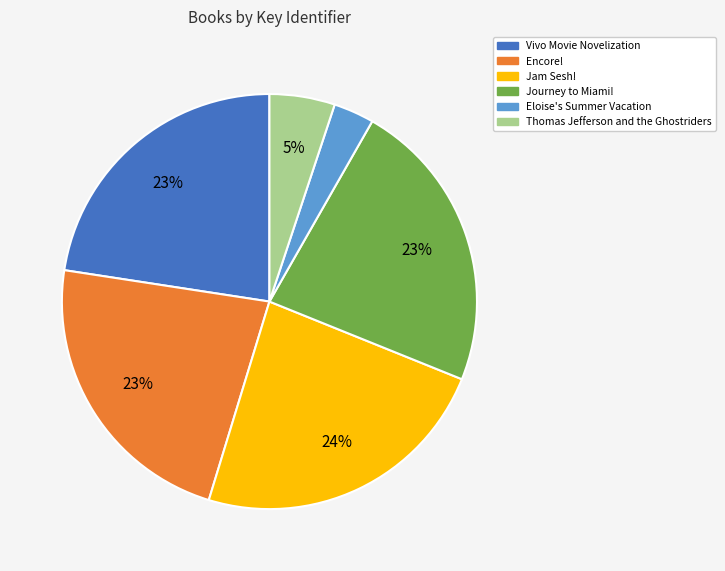

Combined, do Eloise's Summer Vacation and Journey to Miami! account for over 50%?

No